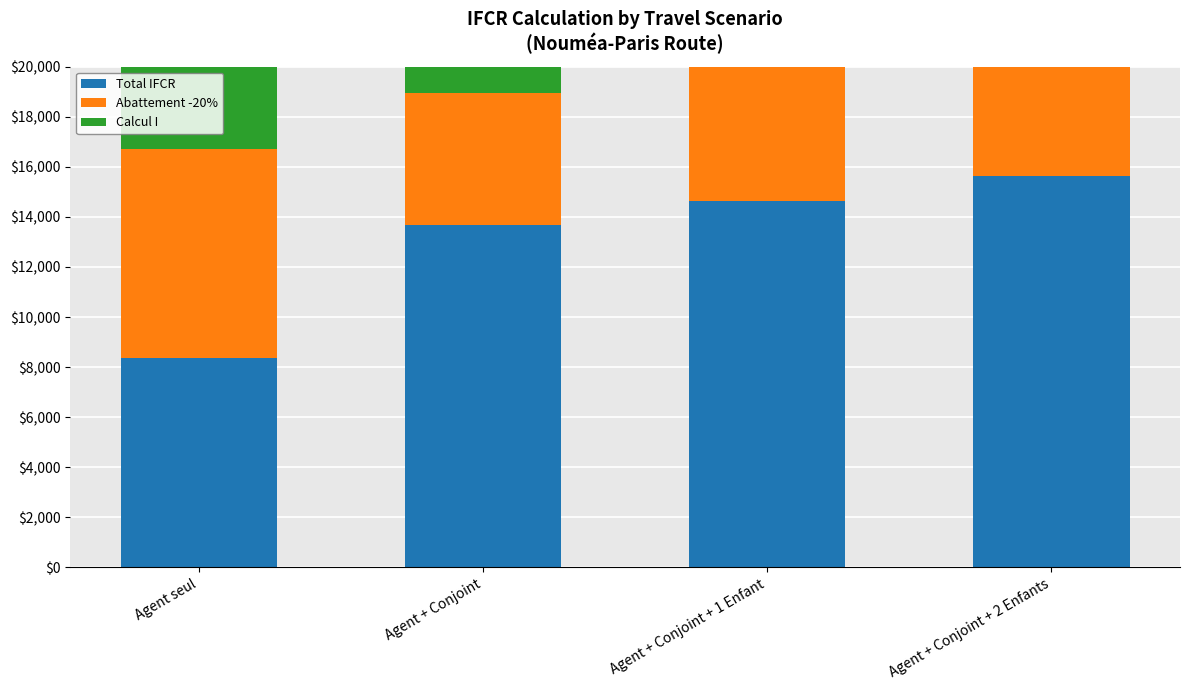

Is the value of Calcul I at Agent + Conjoint + 2 Enfants greater than the value of Total IFCR at Agent seul?

Yes